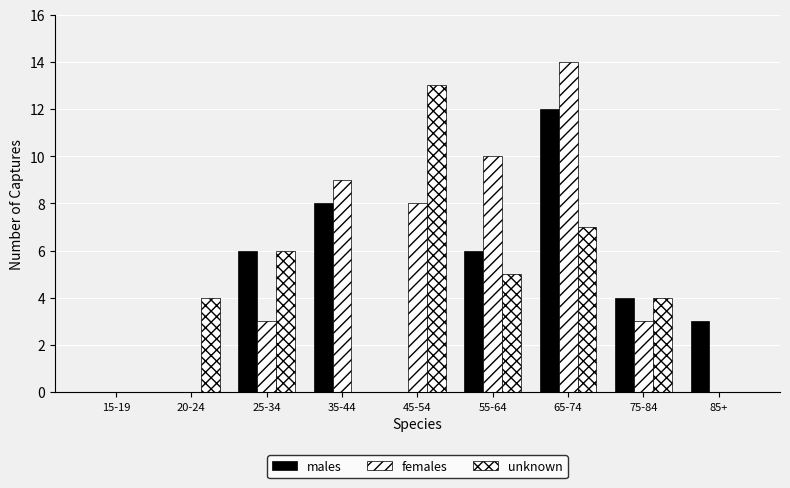

At 65-74, list the series in order from smallest to largest.

unknown, males, females